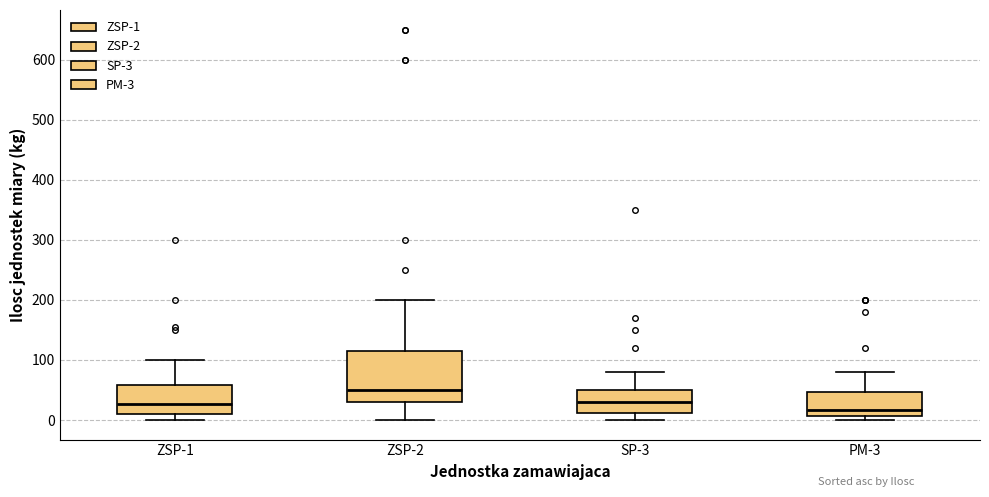

Comparing the boxes themselves (not the whiskers), which one is the tallest?

ZSP-2